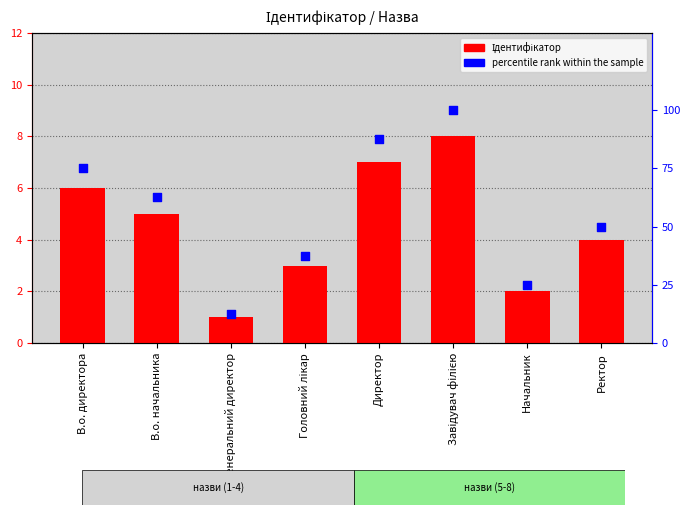

Which series has the largest total across all categories?

percentile rank within the sample